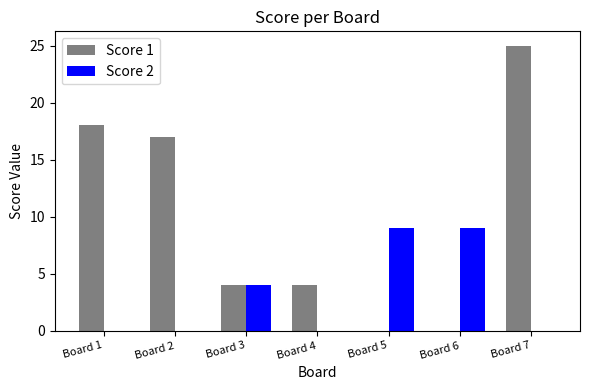

What is the spread (max minus min) of values at Board 2?

17